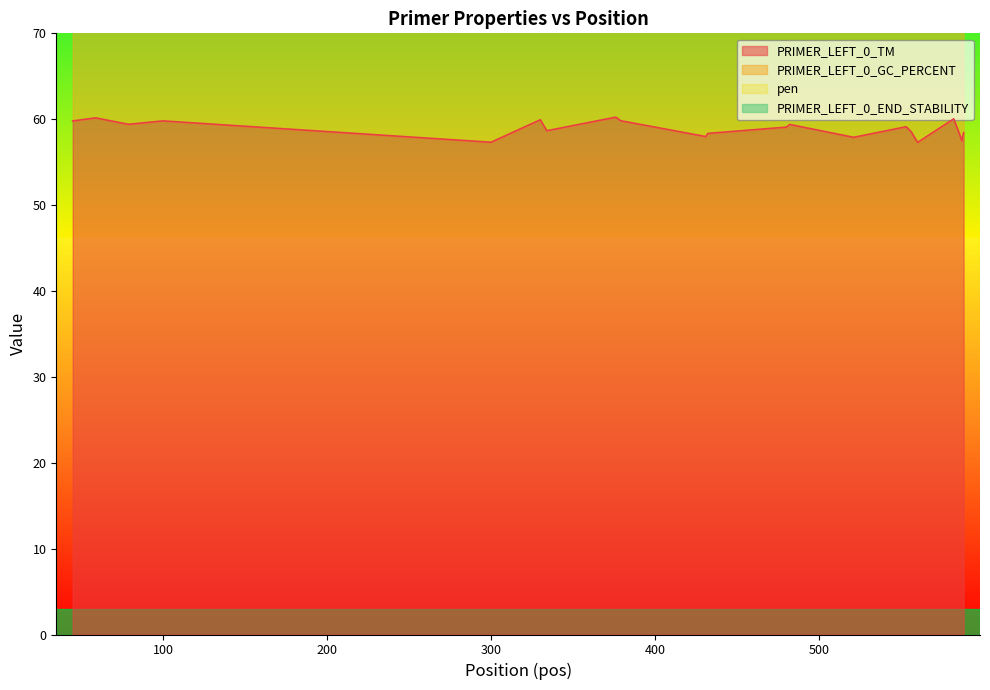

Rank the series by their average value, from highest to lowest.

PRIMER_LEFT_0_GC_PERCENT, PRIMER_LEFT_0_TM